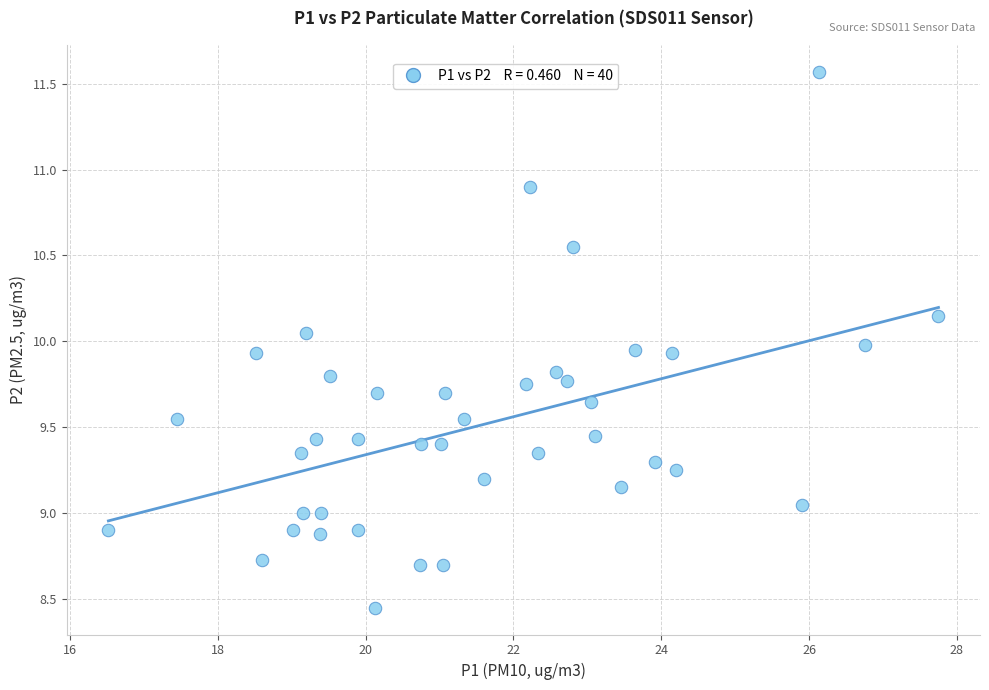

What is the range of X values (max minus min)?

11.2